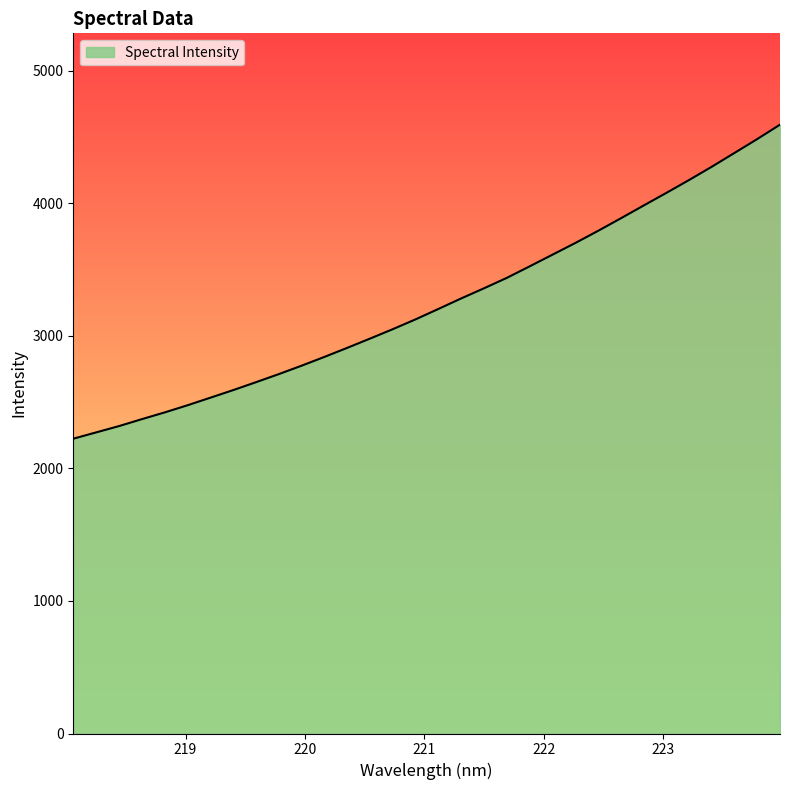

What is the maximum value shown in the chart?

4593.5